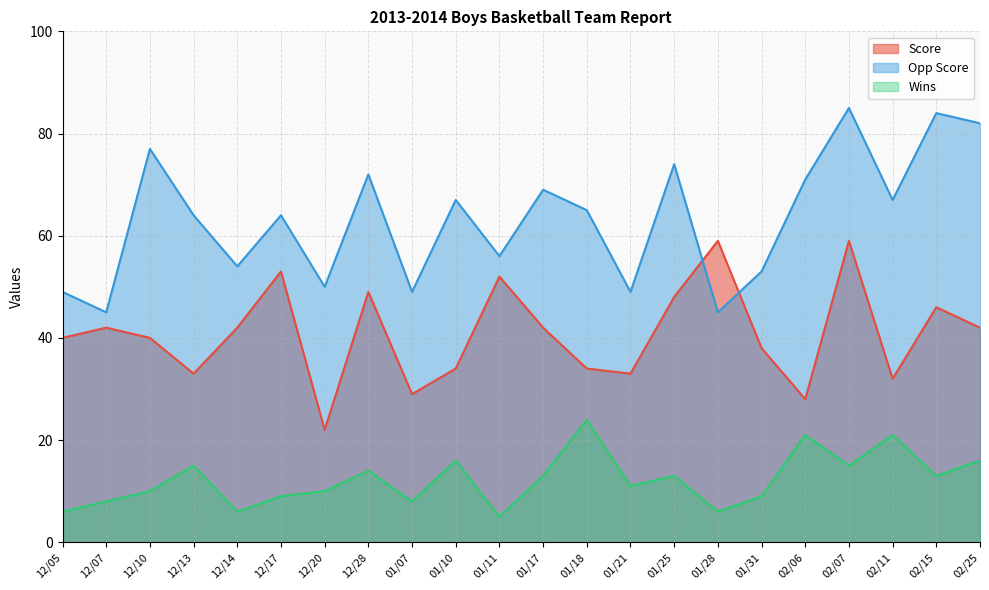

What is the label of the 9th point from the left?

01/07